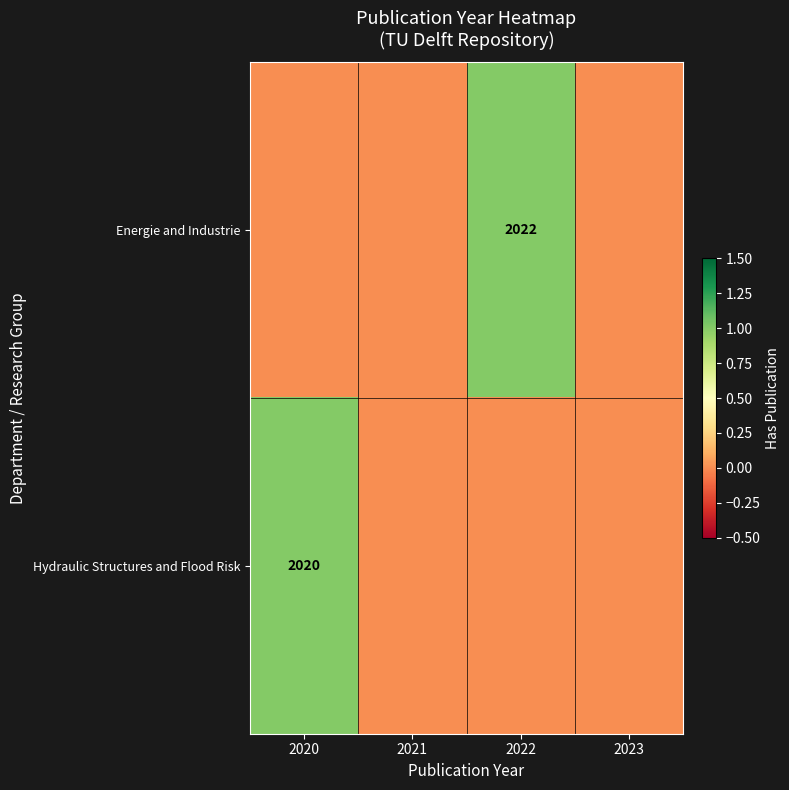

True or false: Energie and Industrie has a value of 3069 at 2022.

False